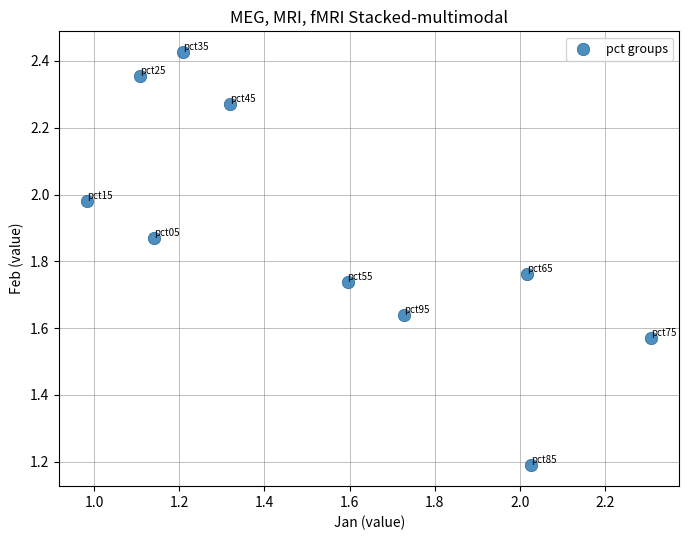

What Y value in the scatter plot is closest to 1?

1.2